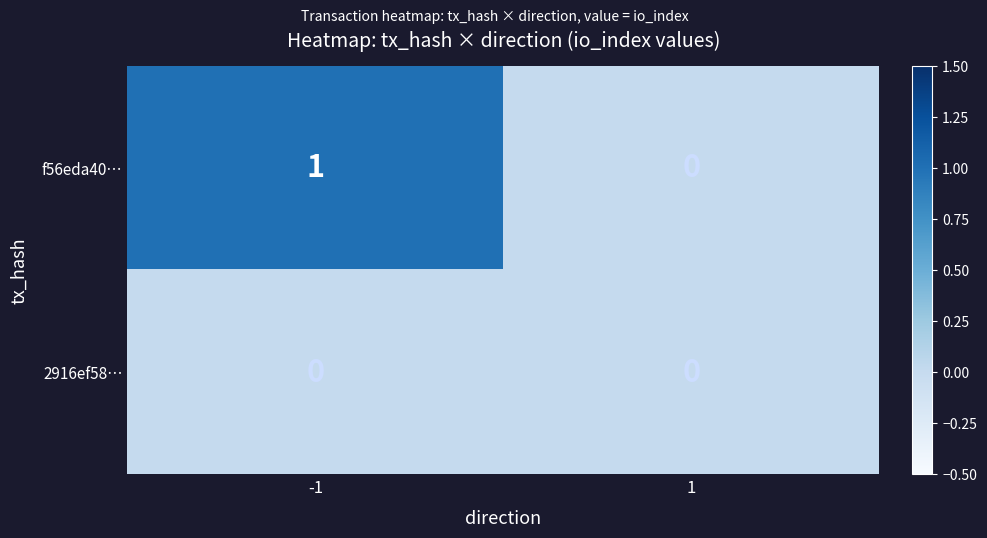

Rank the categories by f56eda40… value from highest to lowest.

-1, 1